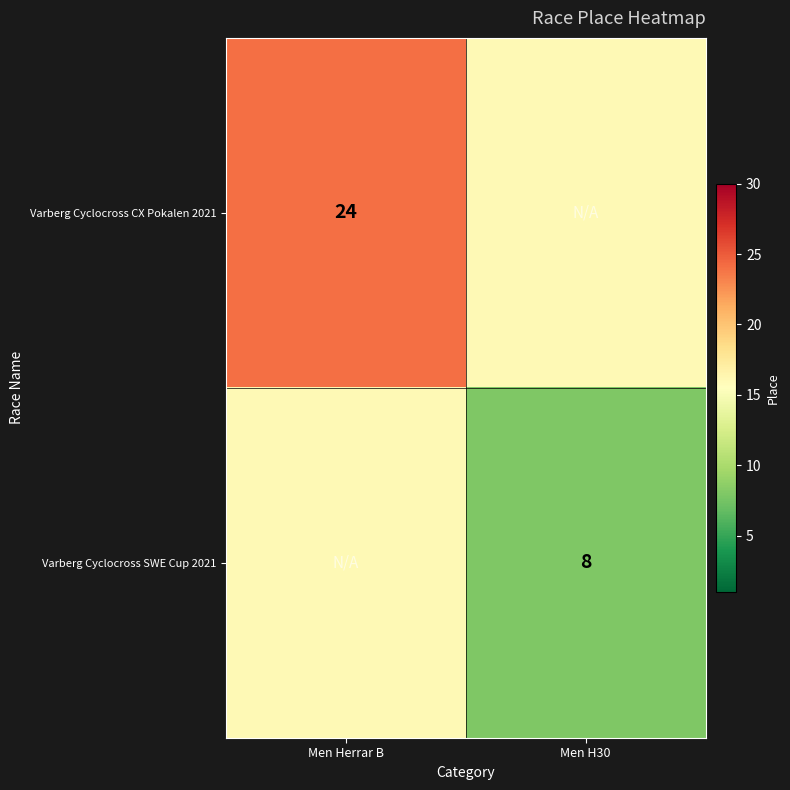

How many distinct data groups are displayed?

2